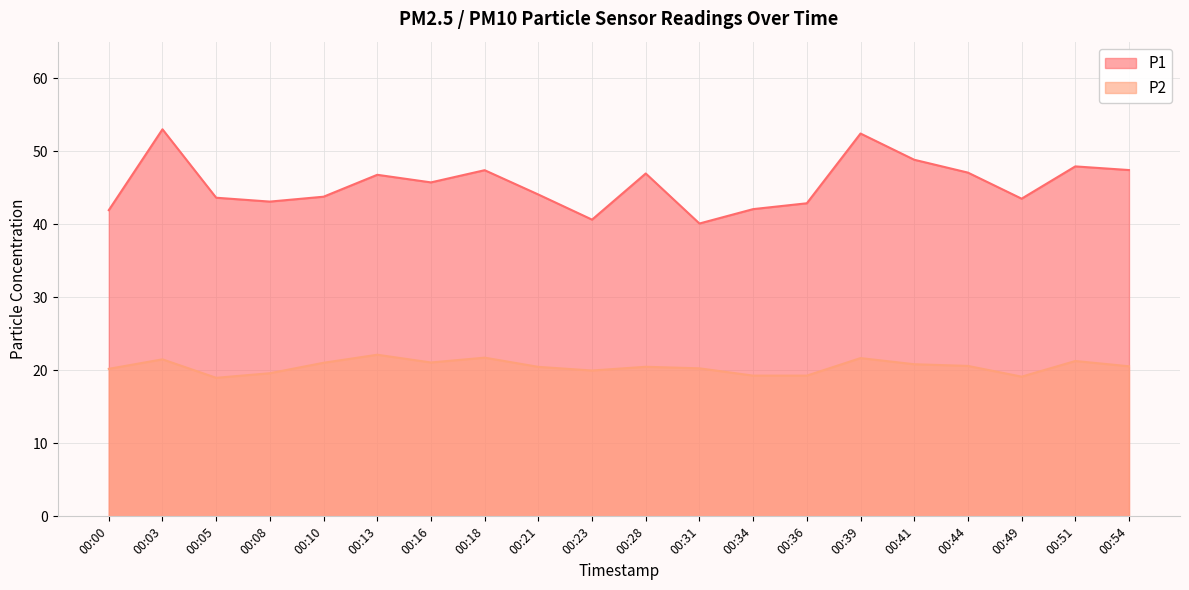

Reading right to left, transcribe all the data shown in this chart.

P1: 00:54=47.4	00:51=47.9	00:49=43.5	00:44=47.1	00:41=48.8	00:39=52.4	00:36=42.9	00:34=42.1	00:31=40.1	00:28=47.0	00:23=40.6	00:21=44.1	00:18=47.4	00:16=45.7	00:13=46.8	00:10=43.8	00:08=43.1	00:05=43.6	00:03=53.0	00:00=41.9
P2: 00:54=20.6	00:51=21.3	00:49=19.1	00:44=20.6	00:41=20.8	00:39=21.7	00:36=19.3	00:34=19.3	00:31=20.3	00:28=20.5	00:23=20.0	00:21=20.5	00:18=21.7	00:16=21.1	00:13=22.1	00:10=21.0	00:08=19.6	00:05=19.0	00:03=21.5	00:00=20.2